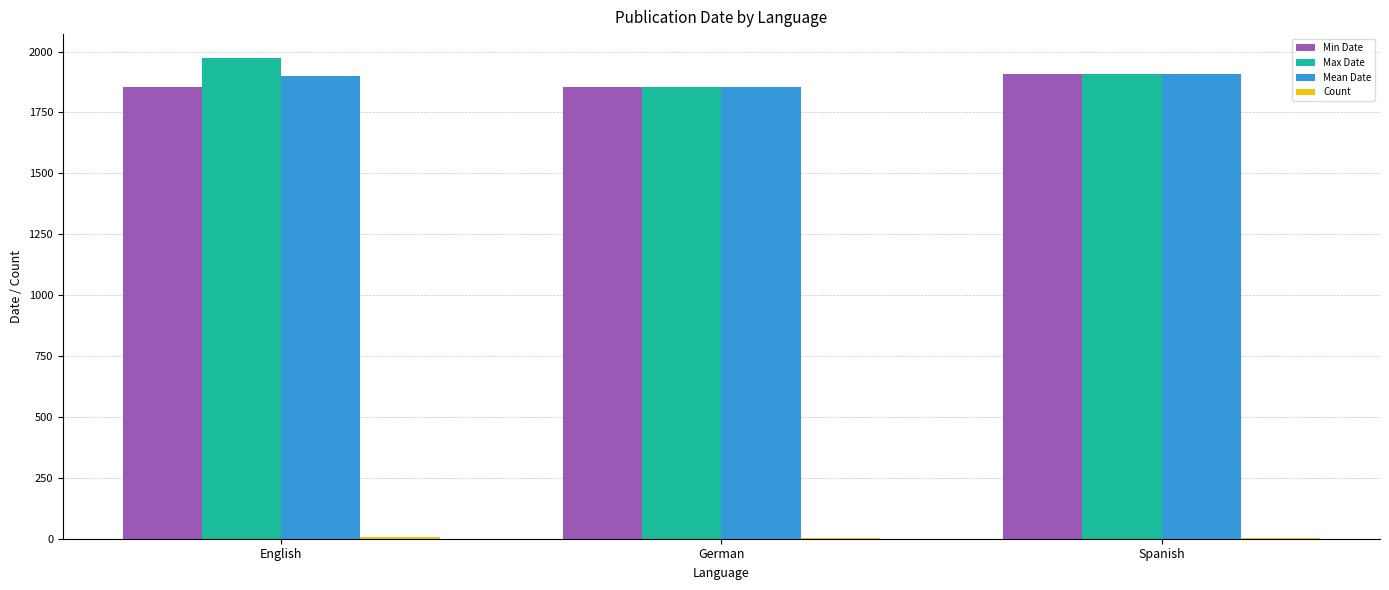

Is it true that Min Date equals 1853 at English?

True